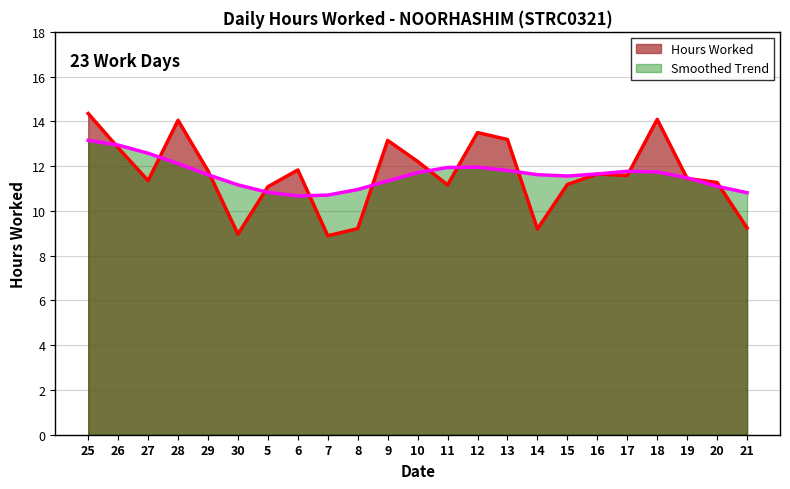

What is the value of the 9th point from the left?

8.9